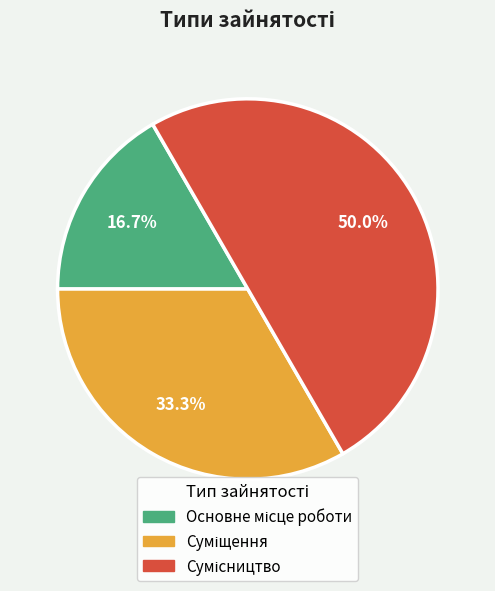

How many segments does this pie chart have?

3